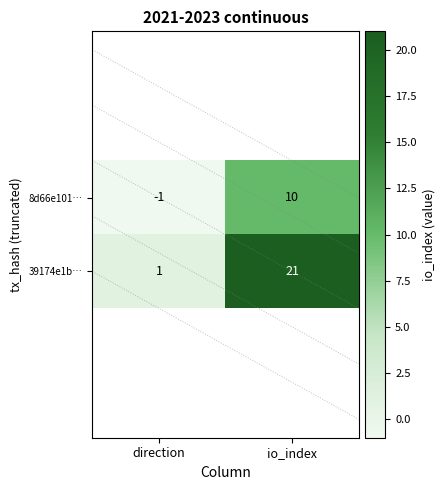

Between direction and io_index, which series saw the biggest shift?

39174e1b…